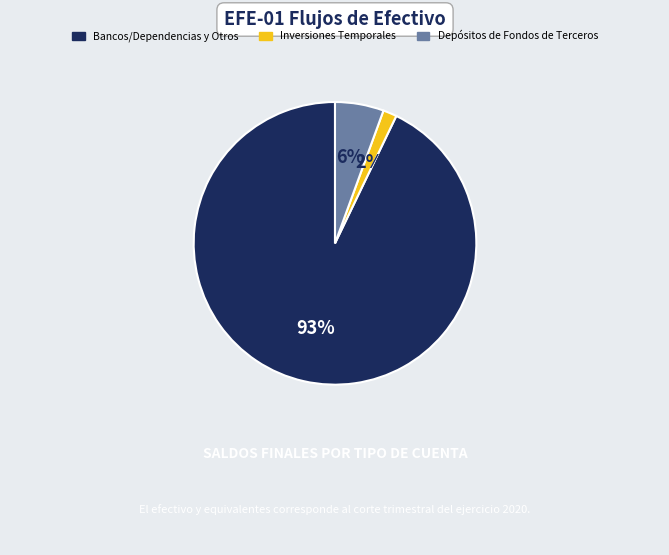

To the nearest percent, what percentage of the pie is Inversiones Temporales?

2%